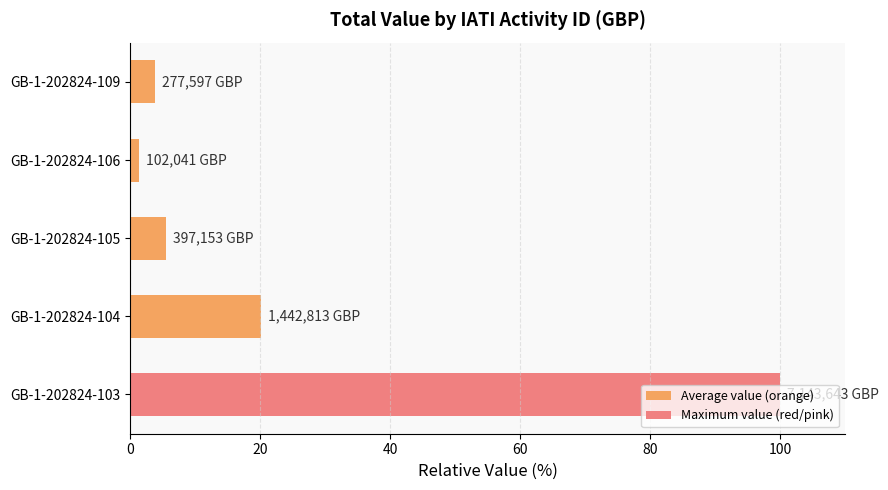

Where is the data nearest to the value 50?

GB-1-202824-104